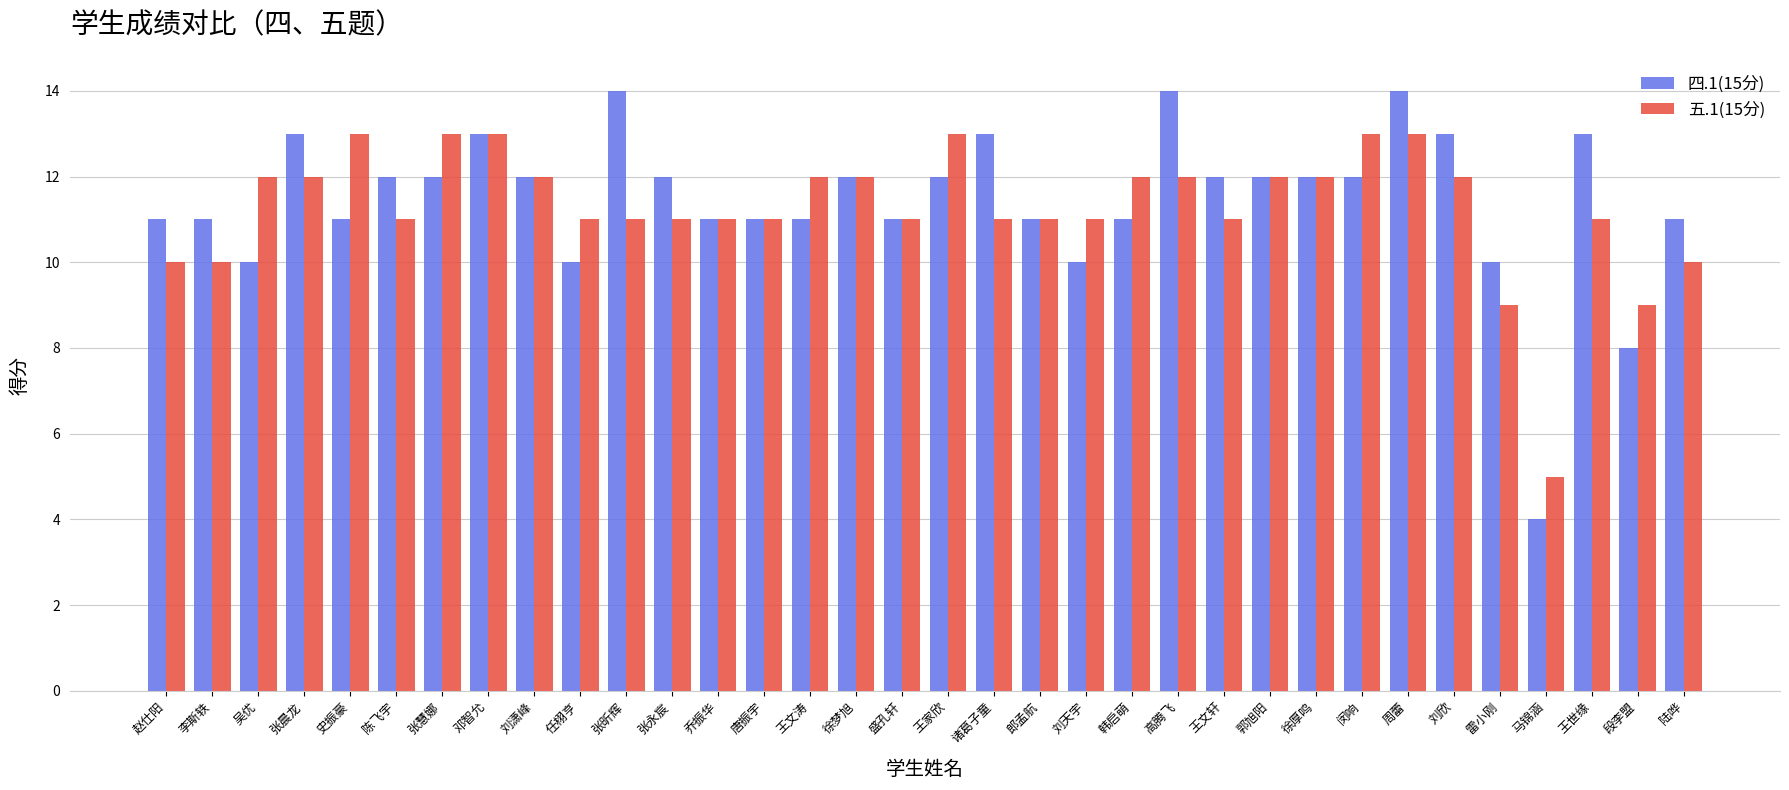

Rank the series by their maximum value, from highest to lowest.

四.1(15分), 五.1(15分)